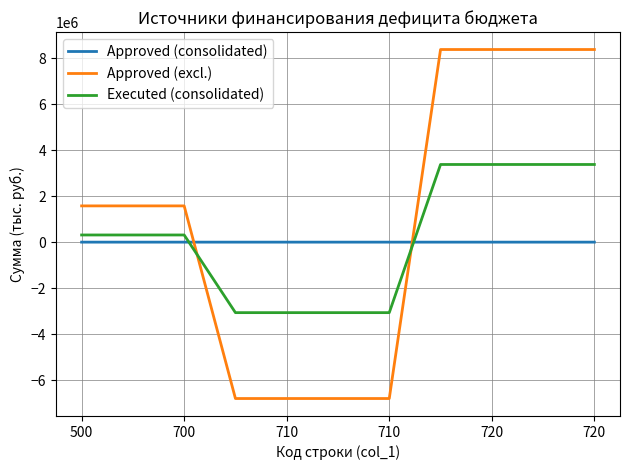

What are all the series names shown in the legend?

Approved (consolidated), Approved (excl.), Executed (consolidated)